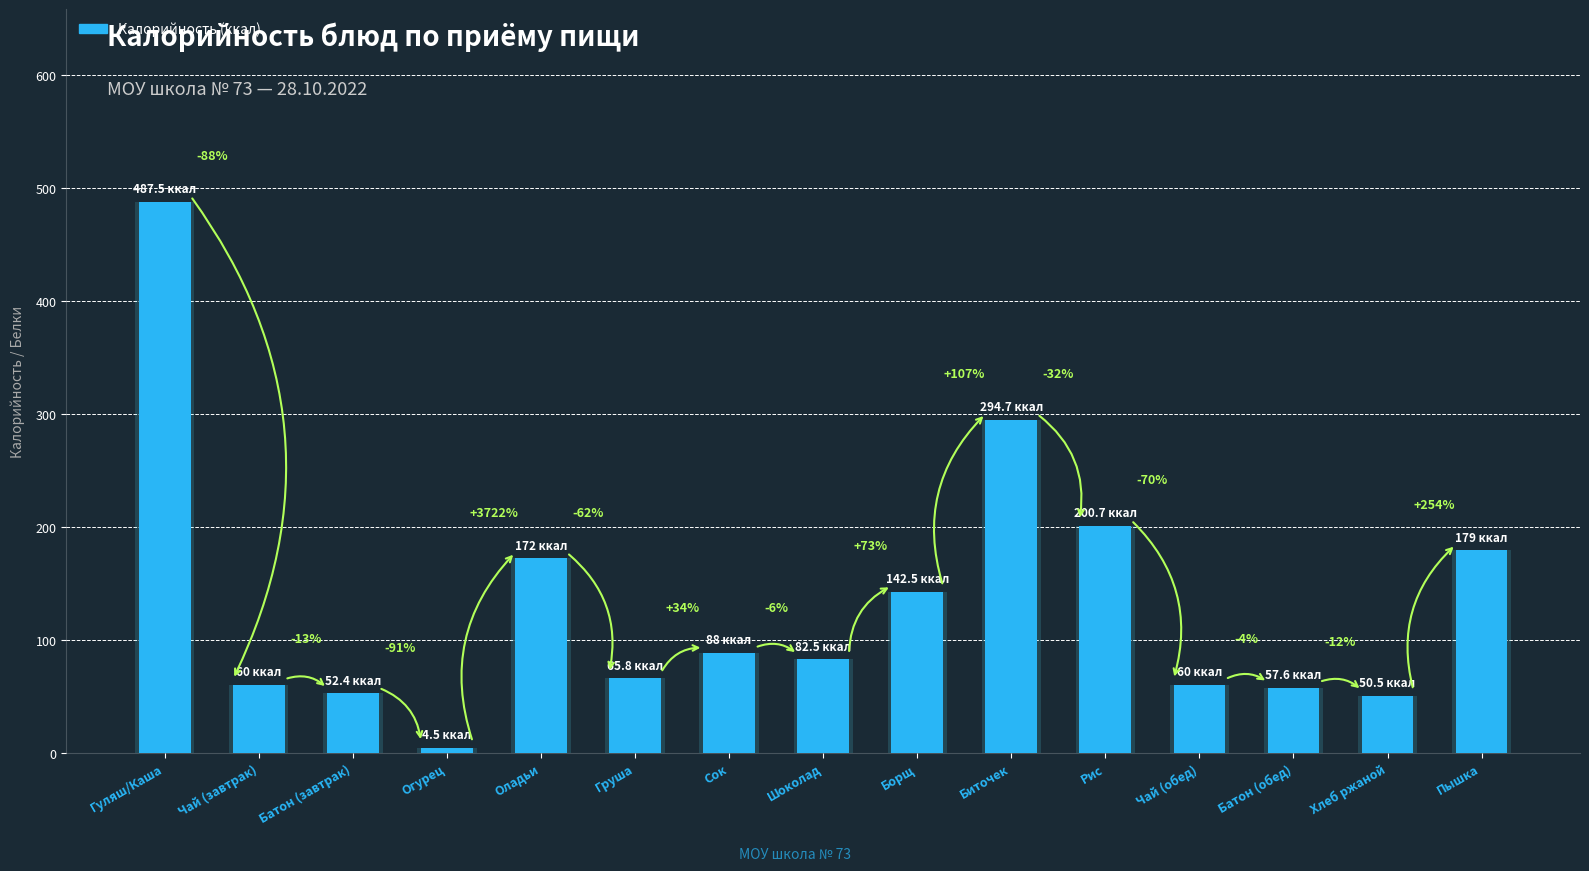

What is the difference between the values at Огурец and Груша?

61.3